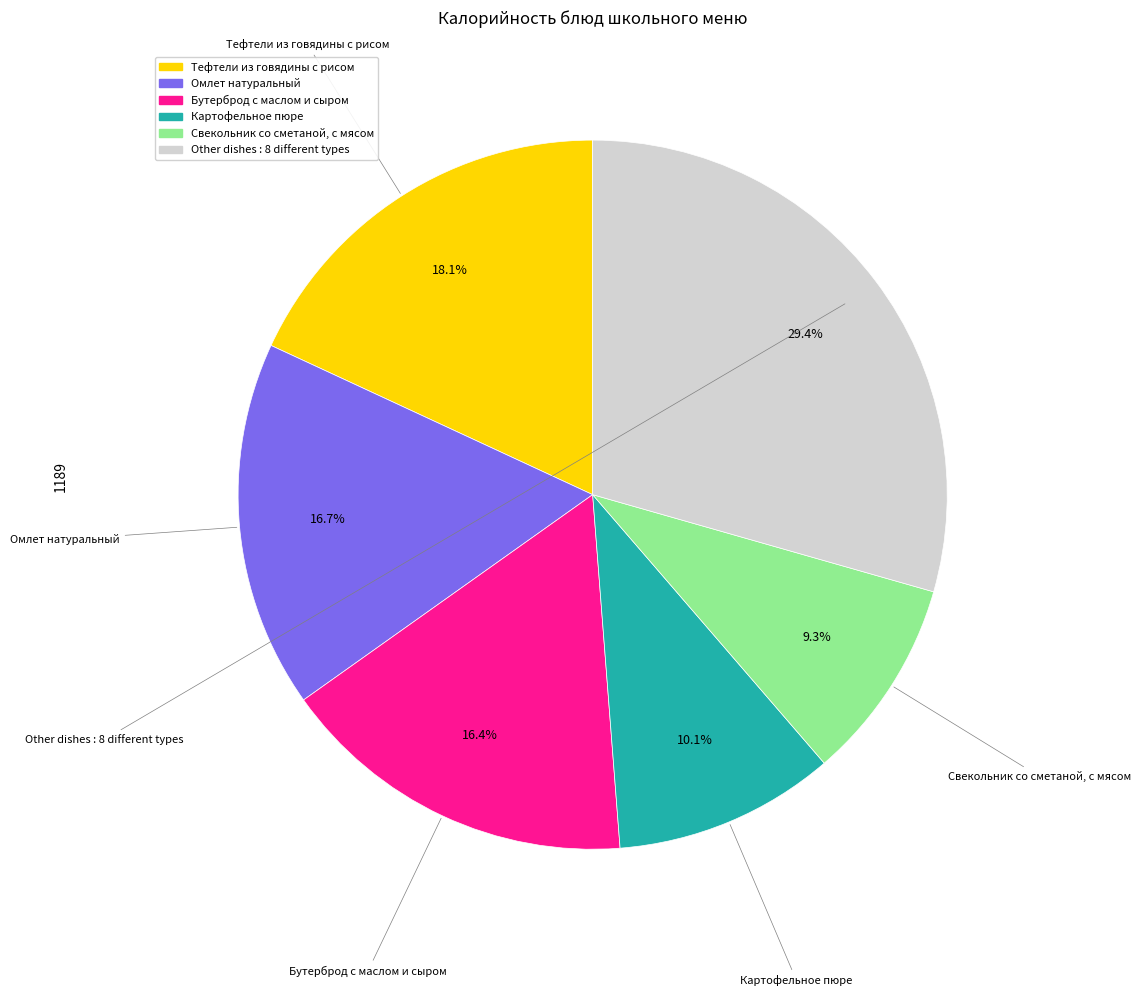

Is there a majority slice in this chart?

No